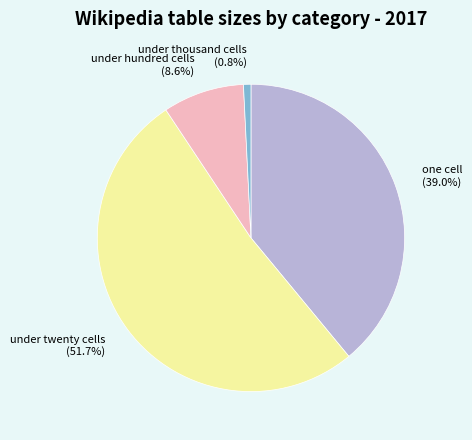

What is the smallest slice in the pie chart?

under thousand cells (0.8%)